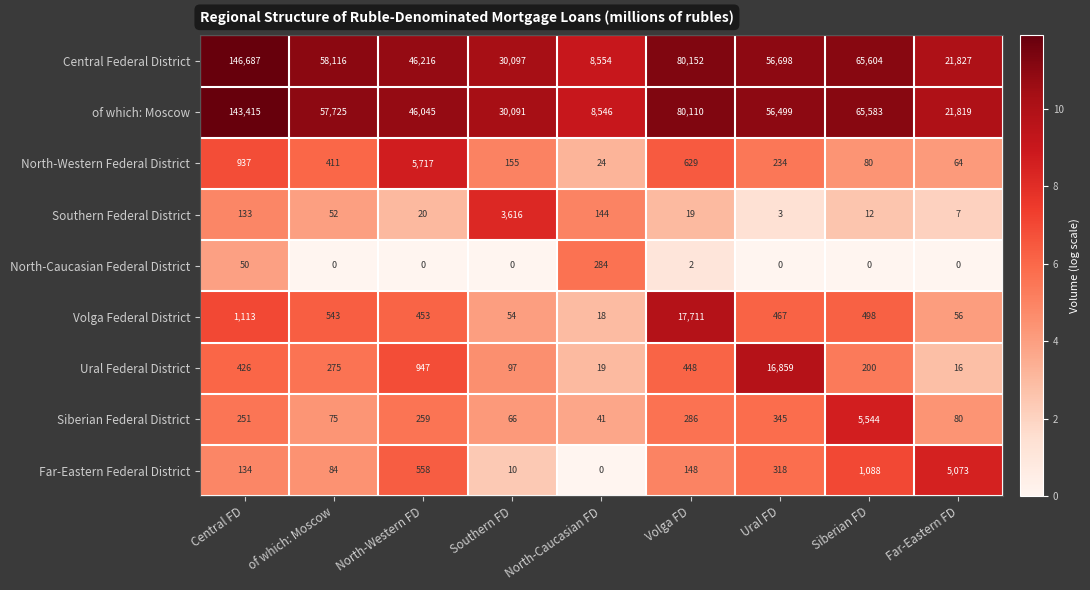

Count the number of categories in the chart.

9